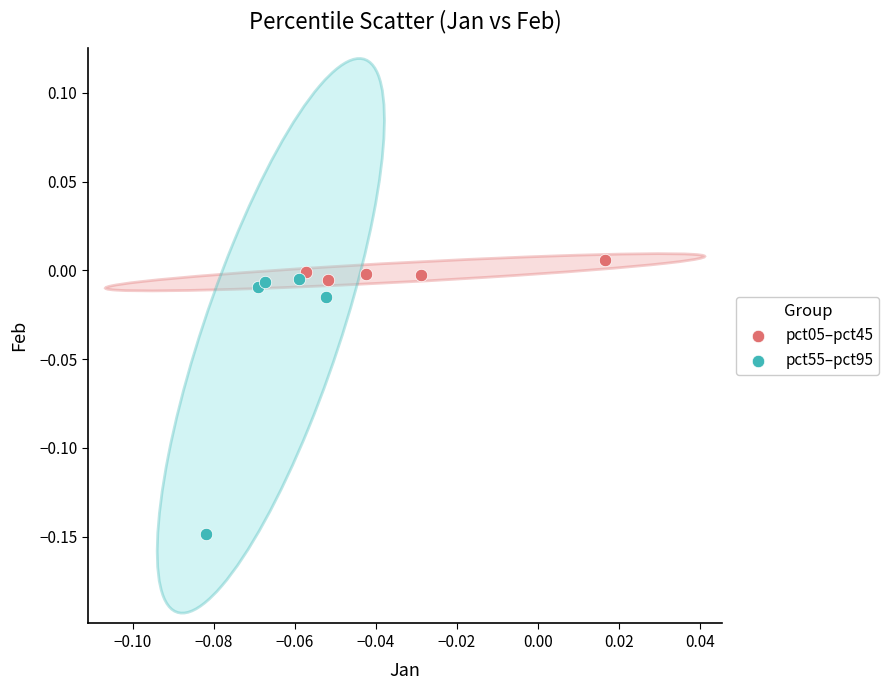

Which series reaches the minimum Y coordinate?

pct55–pct95